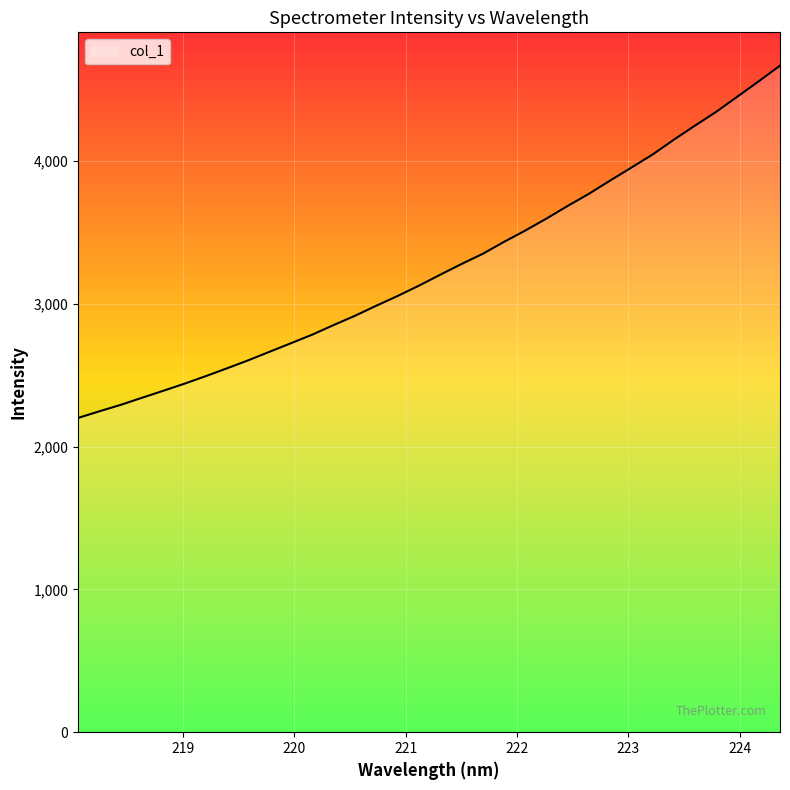

Does the chart display data point markers on the line(s)?

No